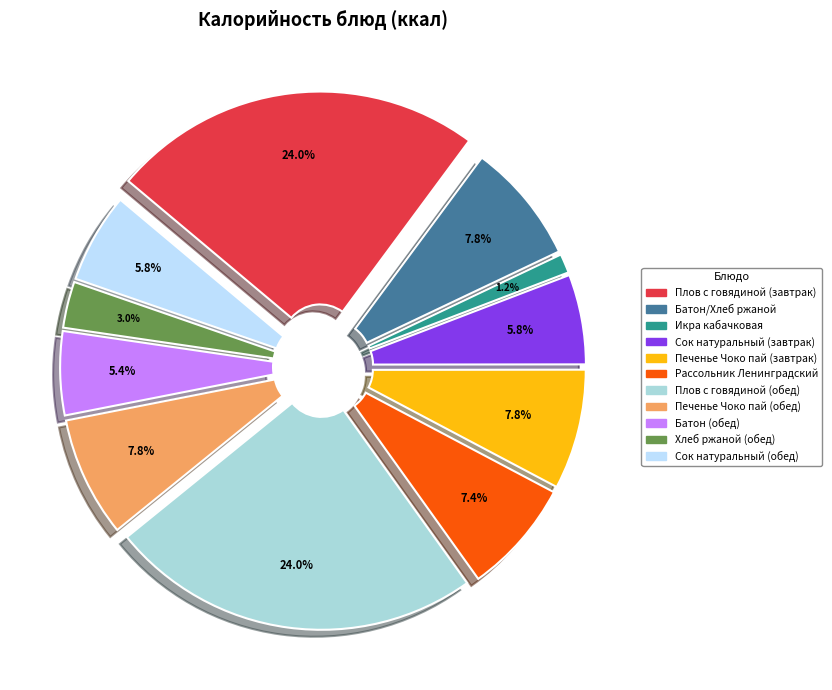

What percentage is the Сок натуральный (обед) slice, to the nearest percent?

6%